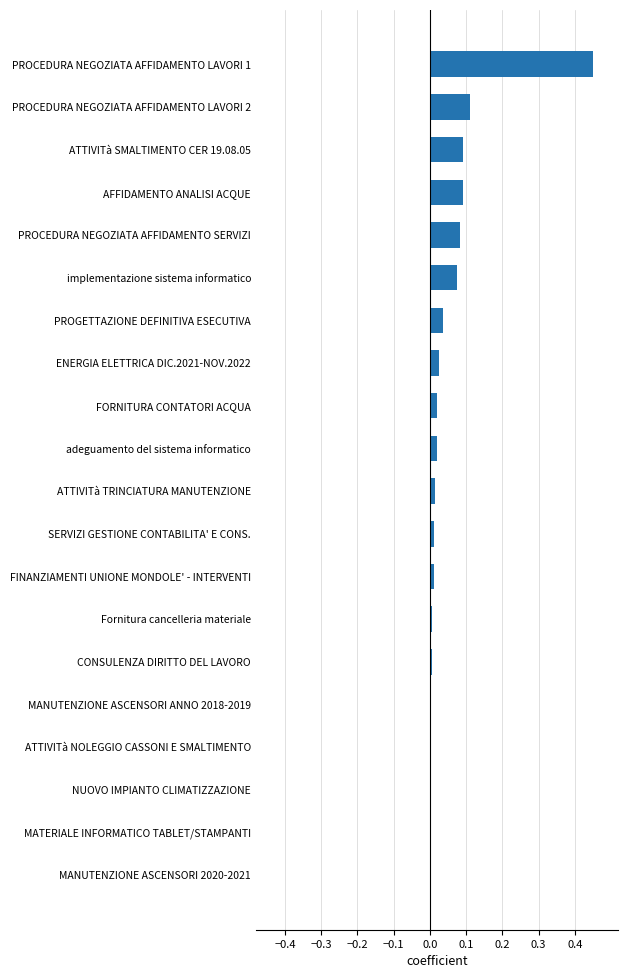

What is the sum of all values?

1.1